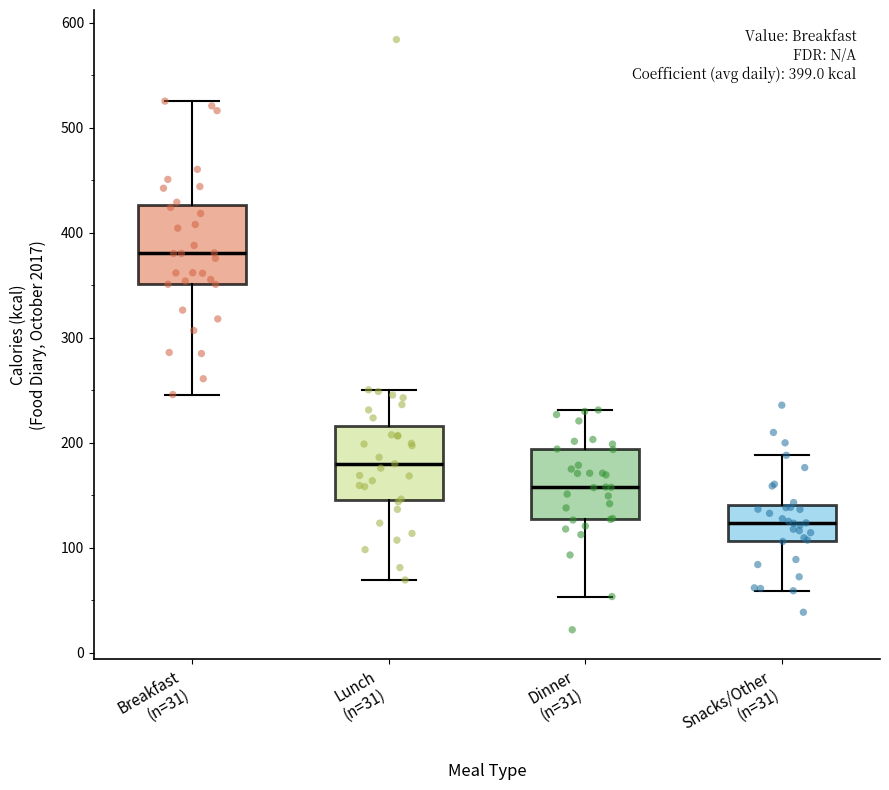

Which box's median line is the highest?

Breakfast (n=31)